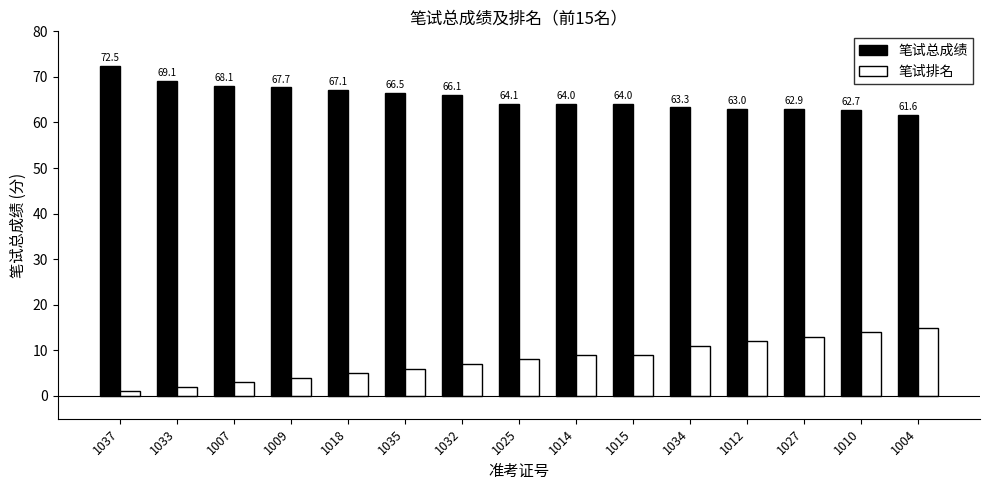

At which category is the sum across all series the highest?

1010